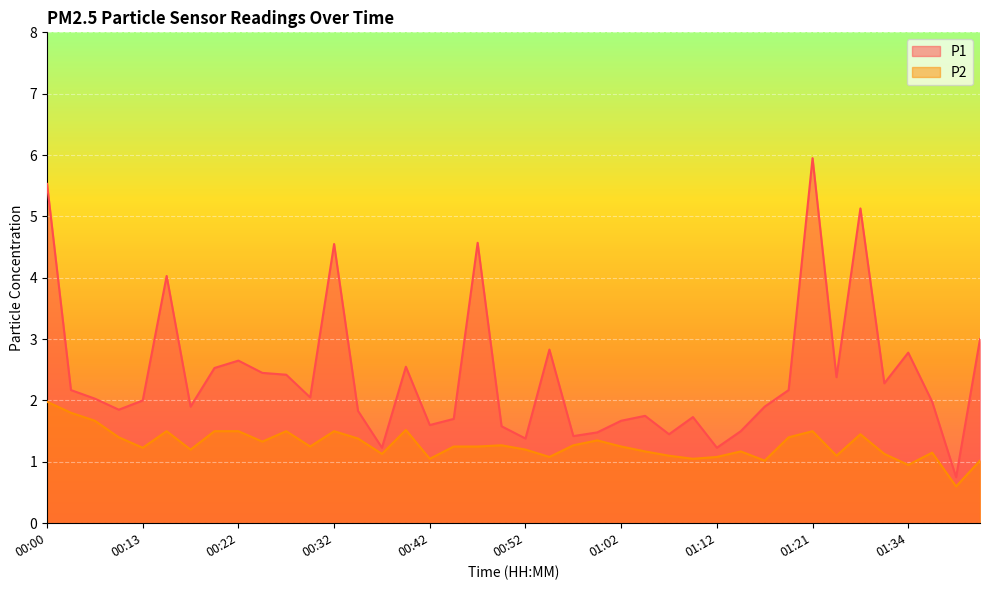

What is the sum of all P1 values?

96.0